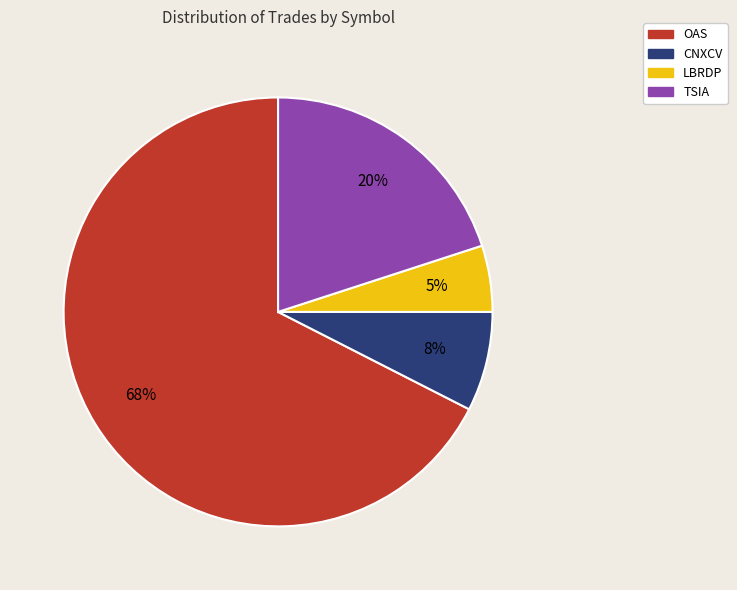

Combined, do CNXCV and LBRDP account for over 50%?

No